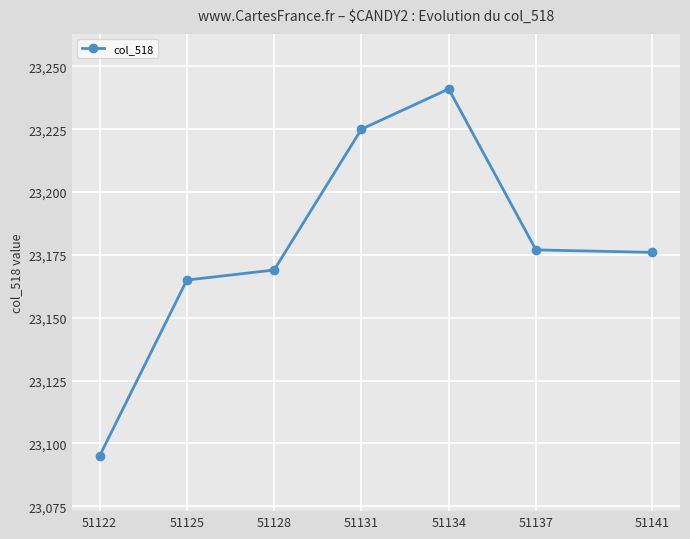

What is the difference between the values at 51131 and 51122?

130